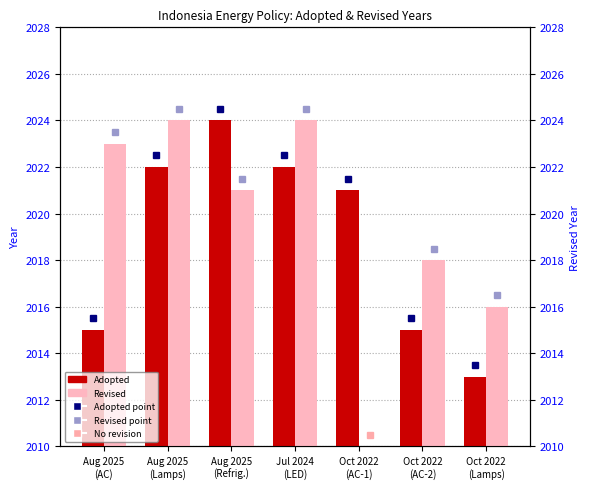

Rank the categories by Adopted value from lowest to highest.

Oct 2022
(Lamps), Aug 2025
(AC), Oct 2022
(AC-2), Oct 2022
(AC-1), Aug 2025
(Lamps), Jul 2024
(LED), Aug 2025
(Refrig.)